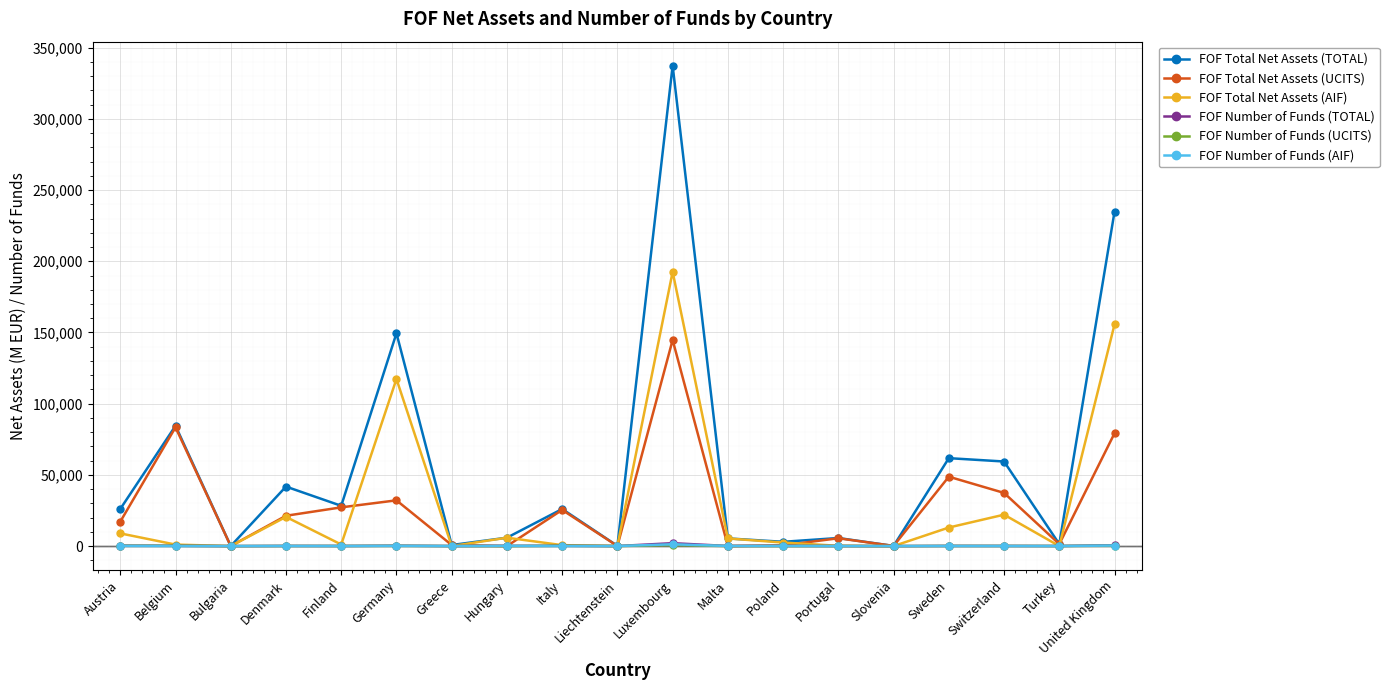

What is the highest value of the FOF Total Net Assets (AIF) series?

192607.0